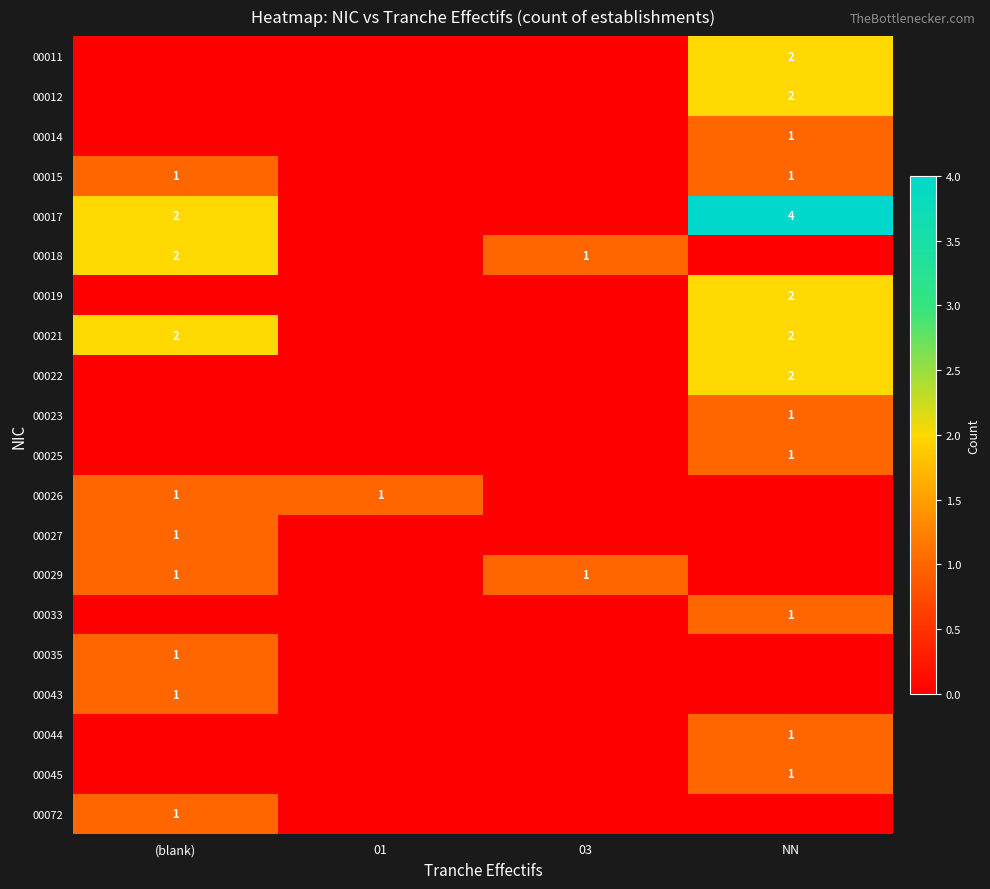

True or false: 00015 has a value of 1 at NN.

True